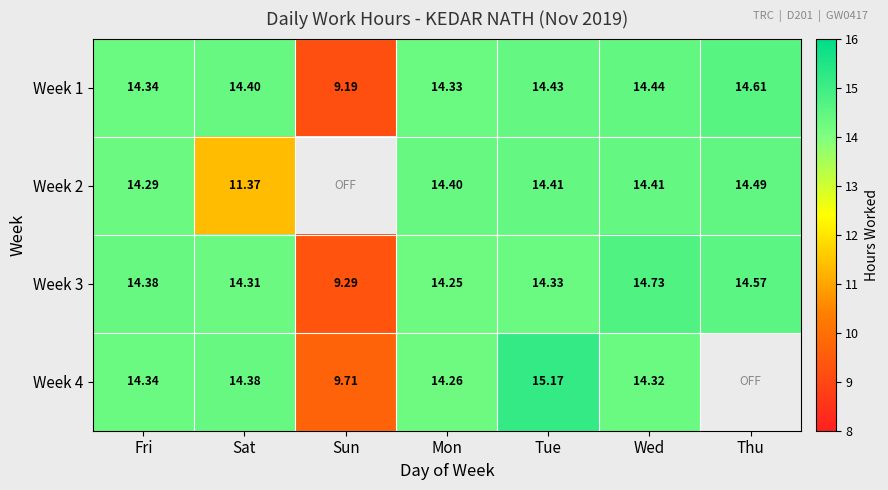

At which label does Week 3 reach its peak?

Wed